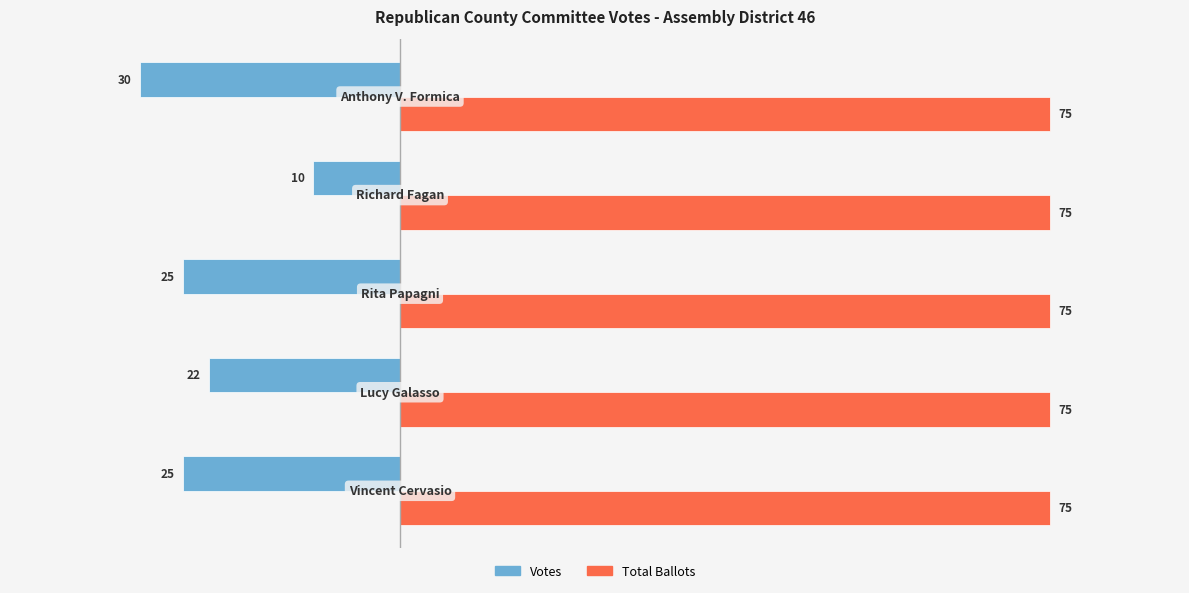

What is the minimum value for Votes?

-30